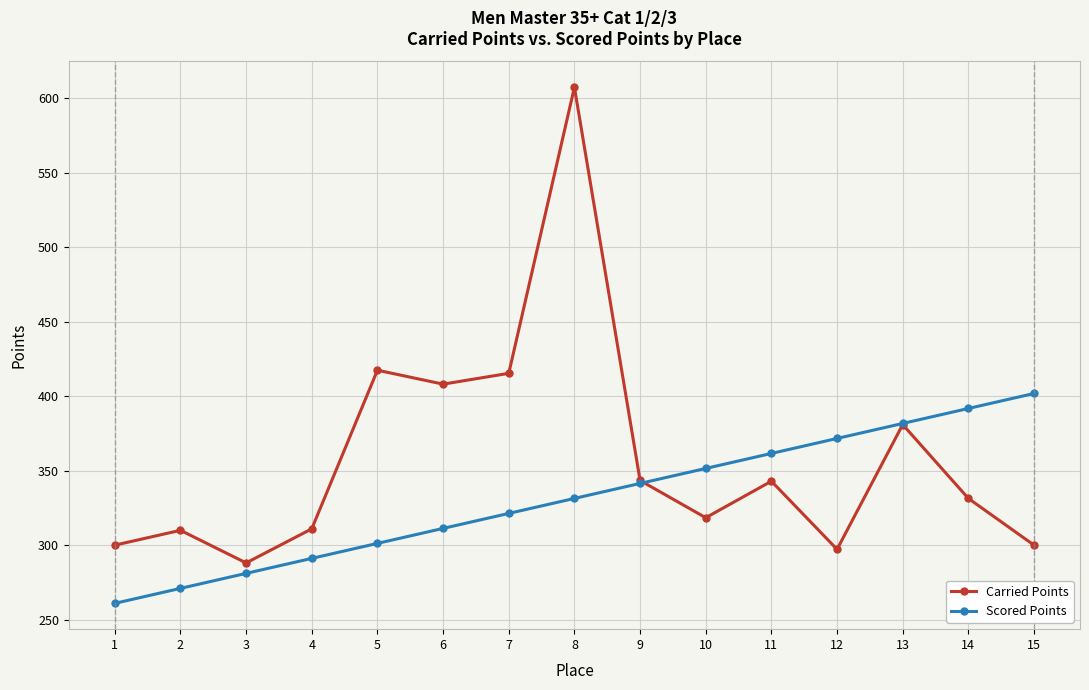

At which category is the sum across all series the highest?

8